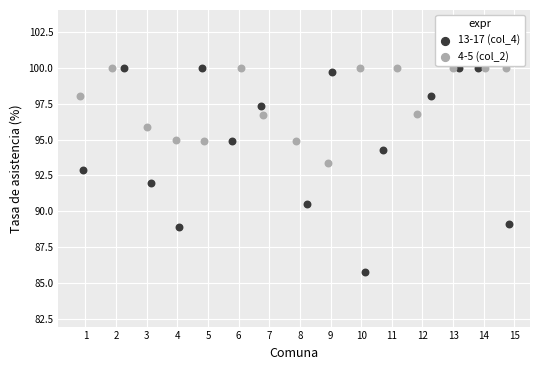

Which series reaches the minimum Y coordinate?

13-17 (col_4)